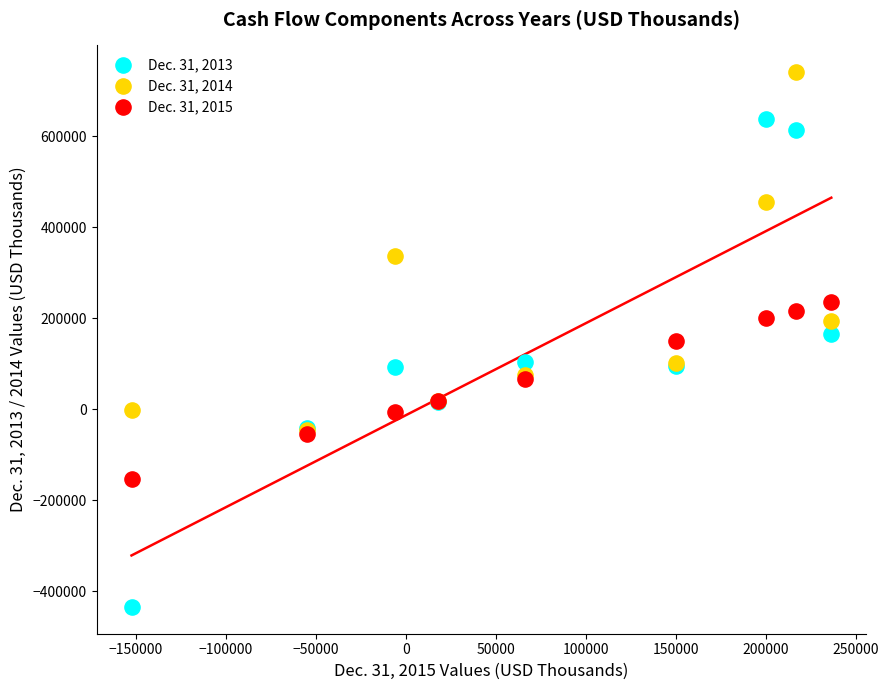

Which series has the largest Y range (max minus min)?

Dec. 31, 2013